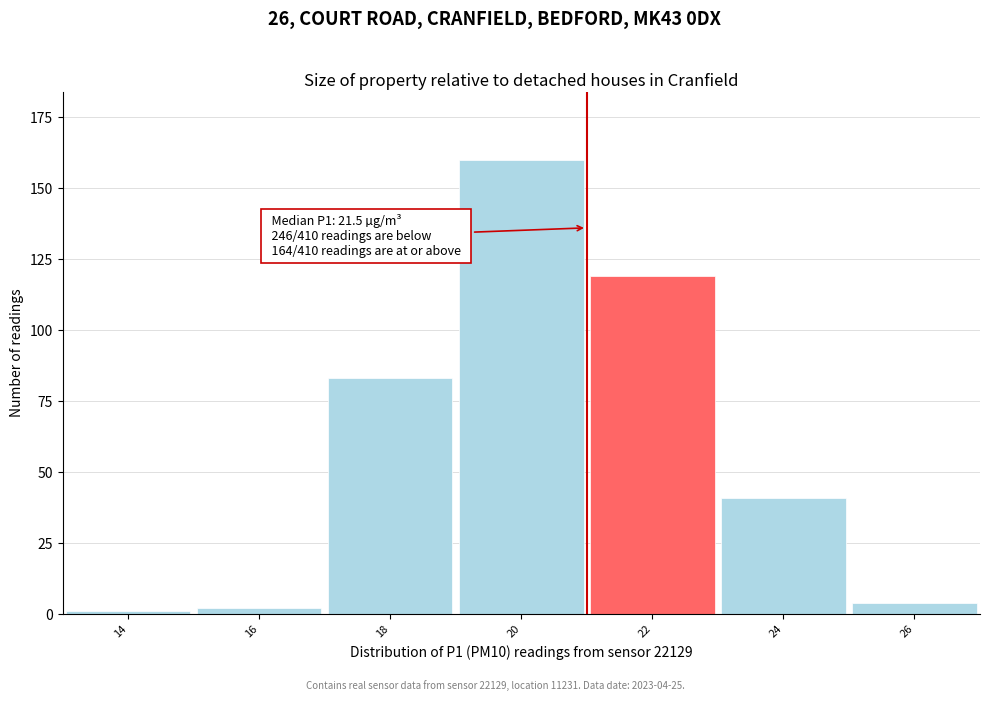

Reading left to right, extract all data points from this chart.

1	2	83	160	119	41	4